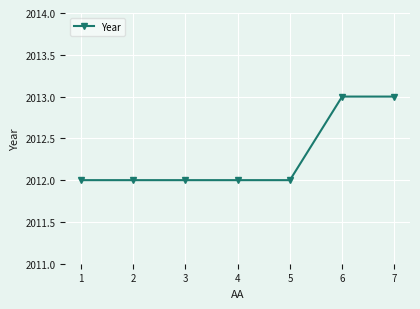

True or false: the data shows 1060 at 7.

False